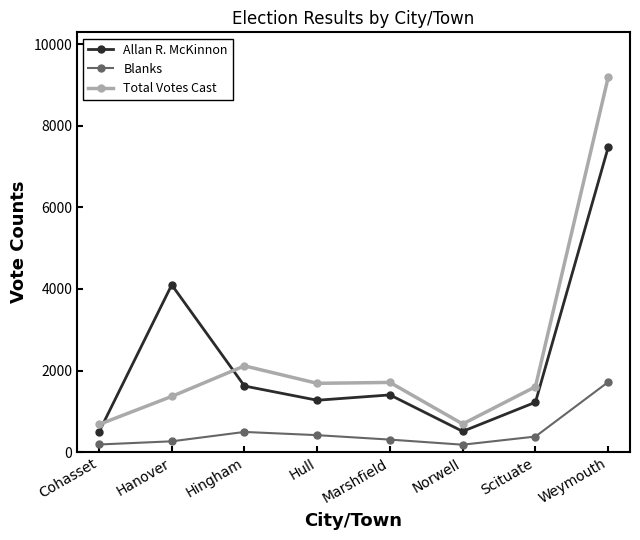

List the series in order of their peak value, lowest first.

Blanks, Allan R. McKinnon, Total Votes Cast